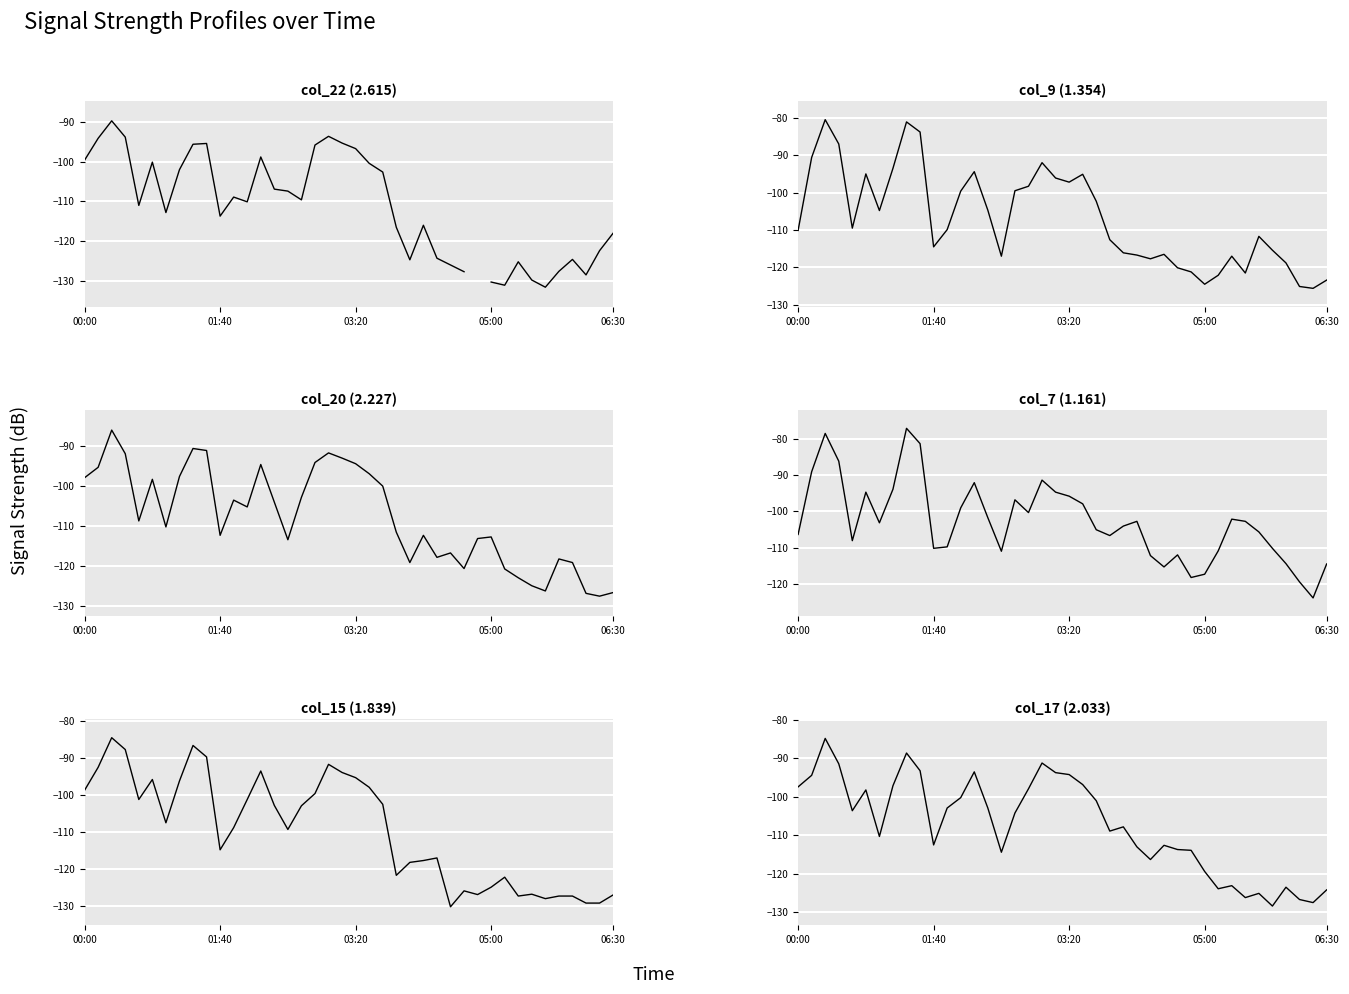

Between 01:40 and 32, which series saw the biggest shift?

col_15 (1.839)